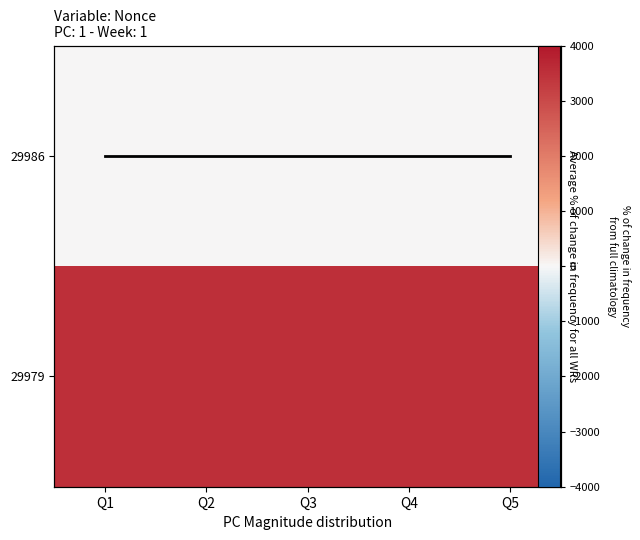

Between Q2 and Q4, which series saw the biggest shift?

mean Nonce